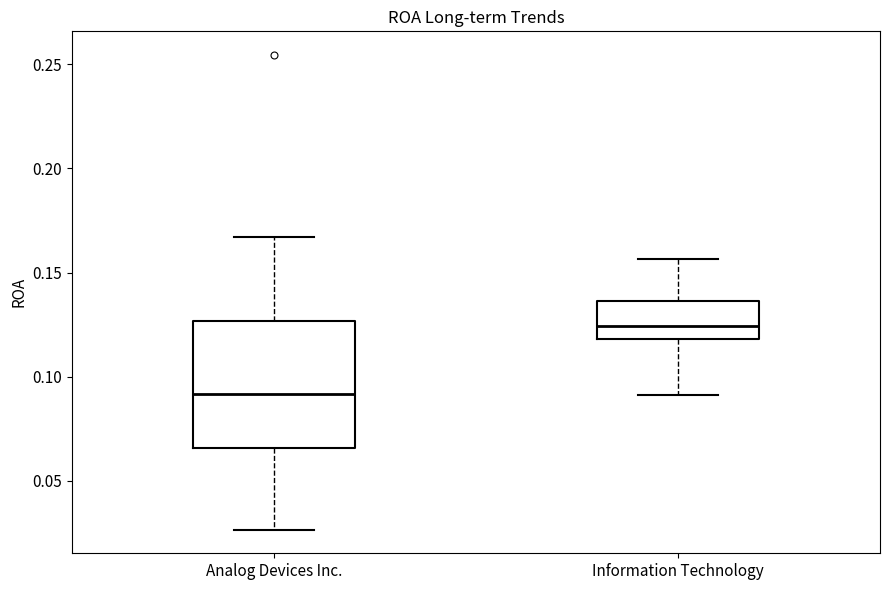

Comparing the boxes themselves (not the whiskers), which one is the tallest?

Analog Devices Inc.